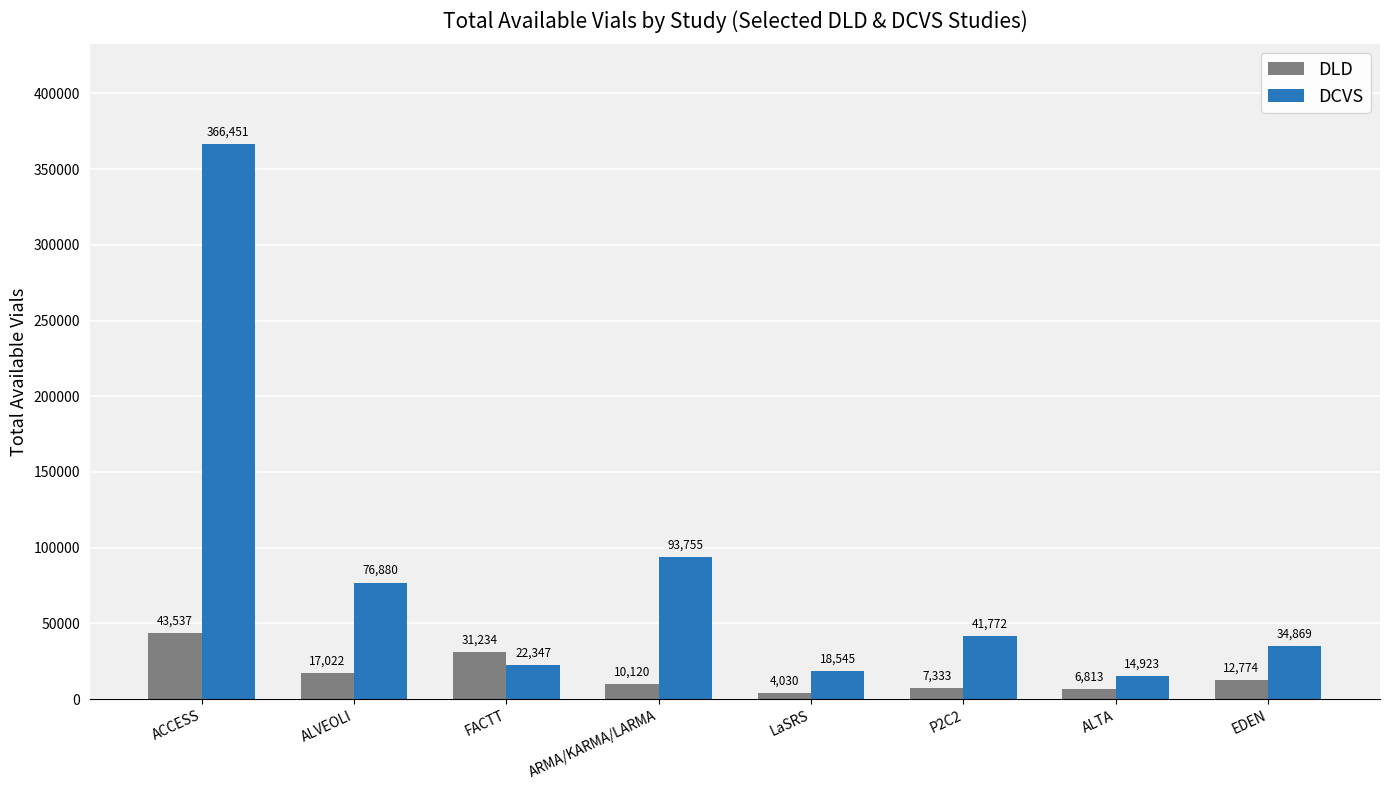

How many bars are there in total?

16